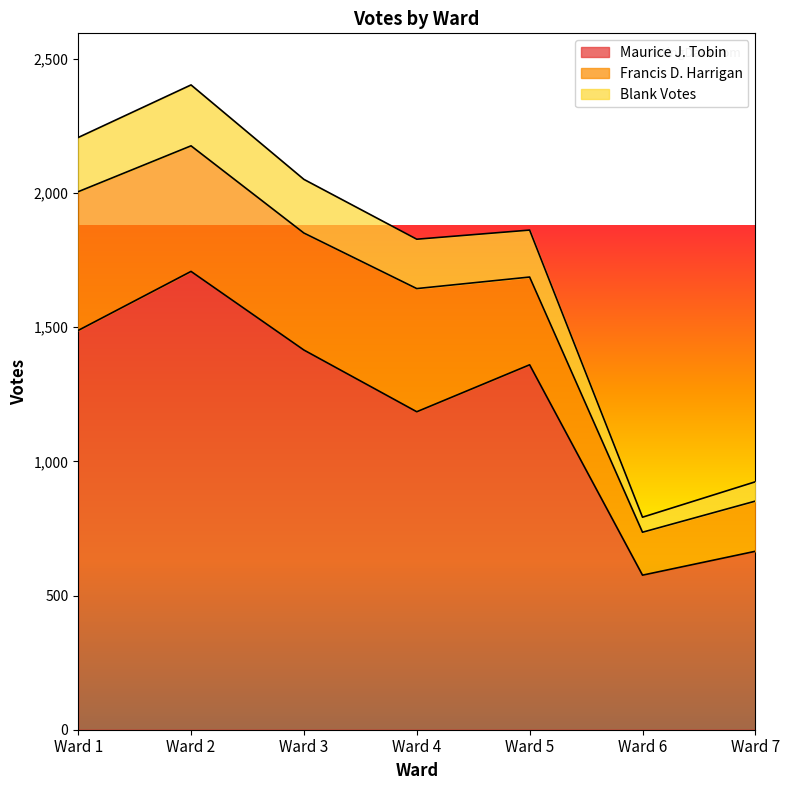

What is the difference between the highest and lowest values at Ward 3?

636